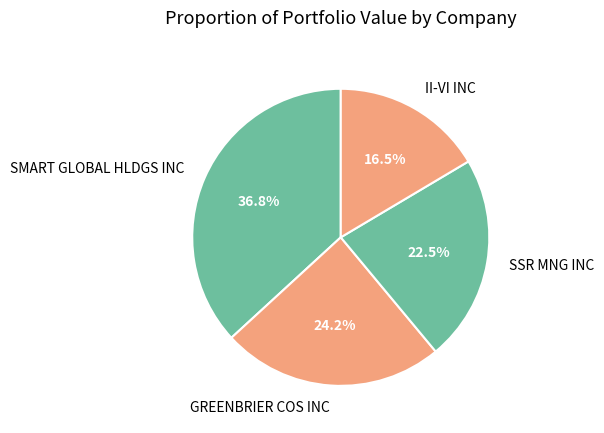

Approximately how many times larger is the value at SMART GLOBAL HLDGS INC compared to GREENBRIER COS INC?

1.5